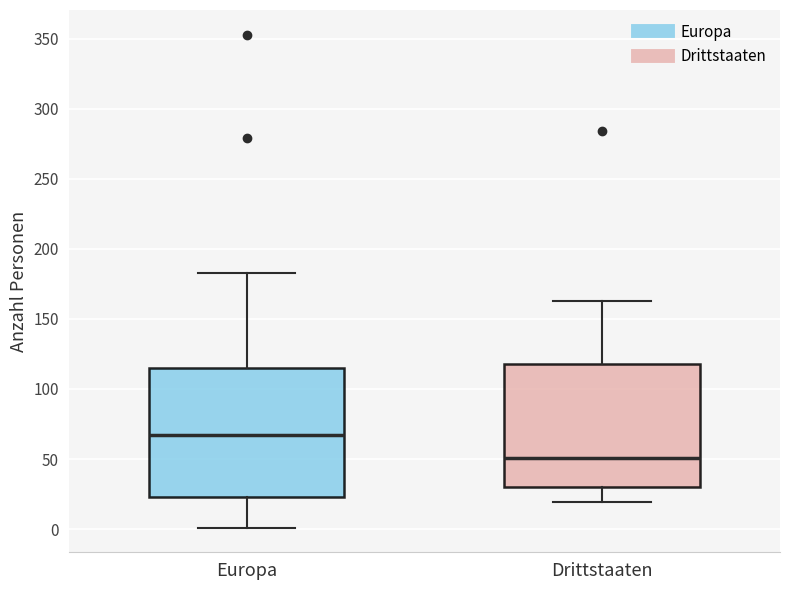

Where does the lower whisker of the box for Drittstaaten end on the y-axis? The values are not printed on the chart, so give them approximately, as read against the axis.

20